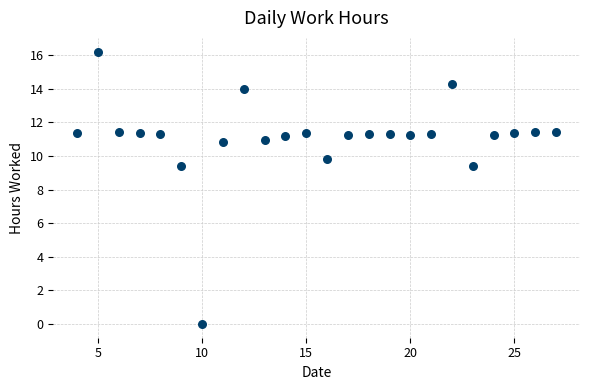

What is the range of Y values (max minus min)?

16.2